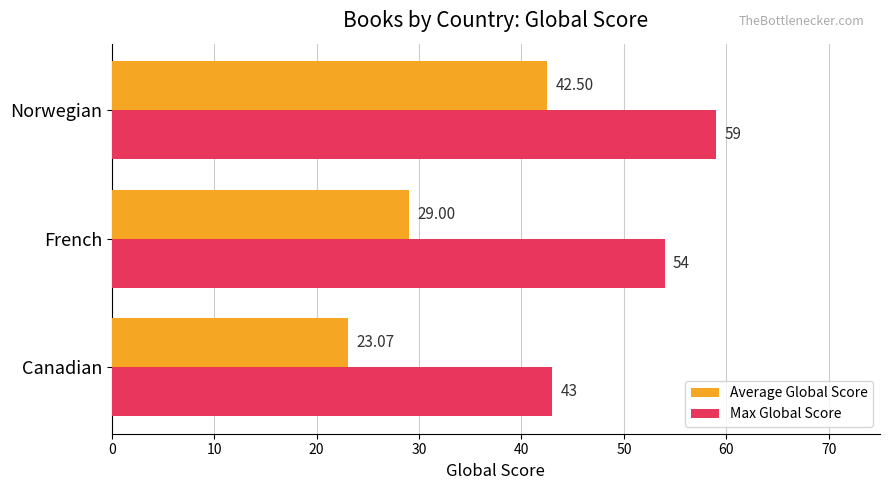

Is the value of Max Global Score at Norwegian greater than the value of Average Global Score at French?

Yes